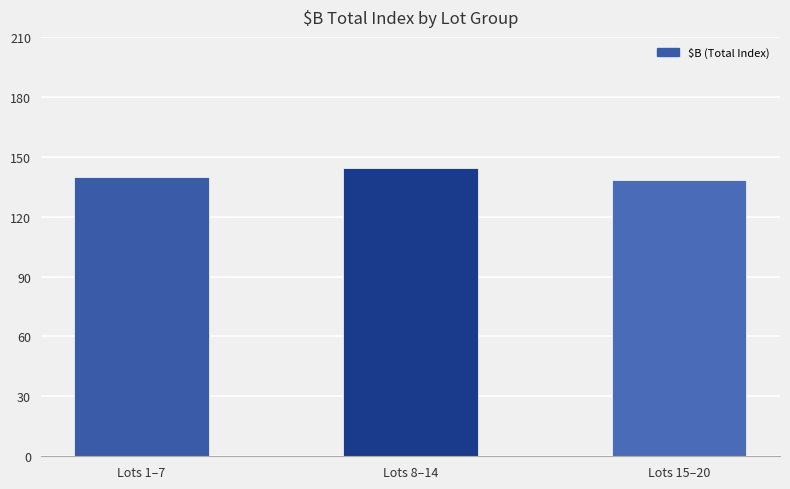

What is the value of the 3rd bar from the left?

138.5